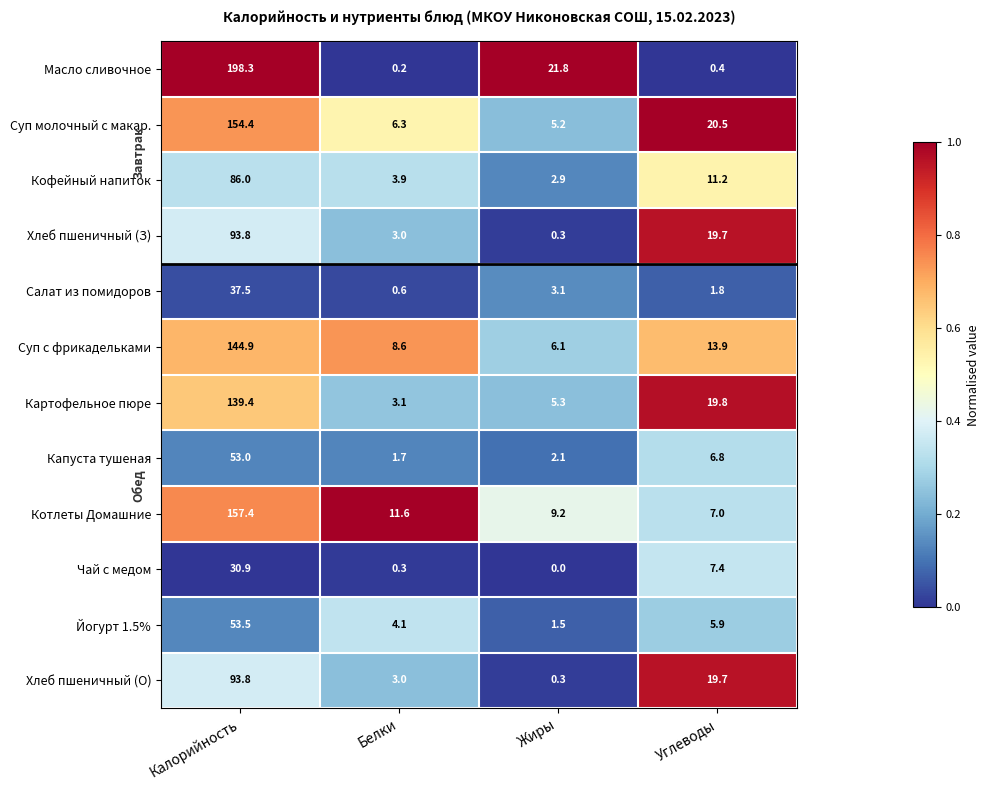

What is the maximum value shown in the chart?

198.3